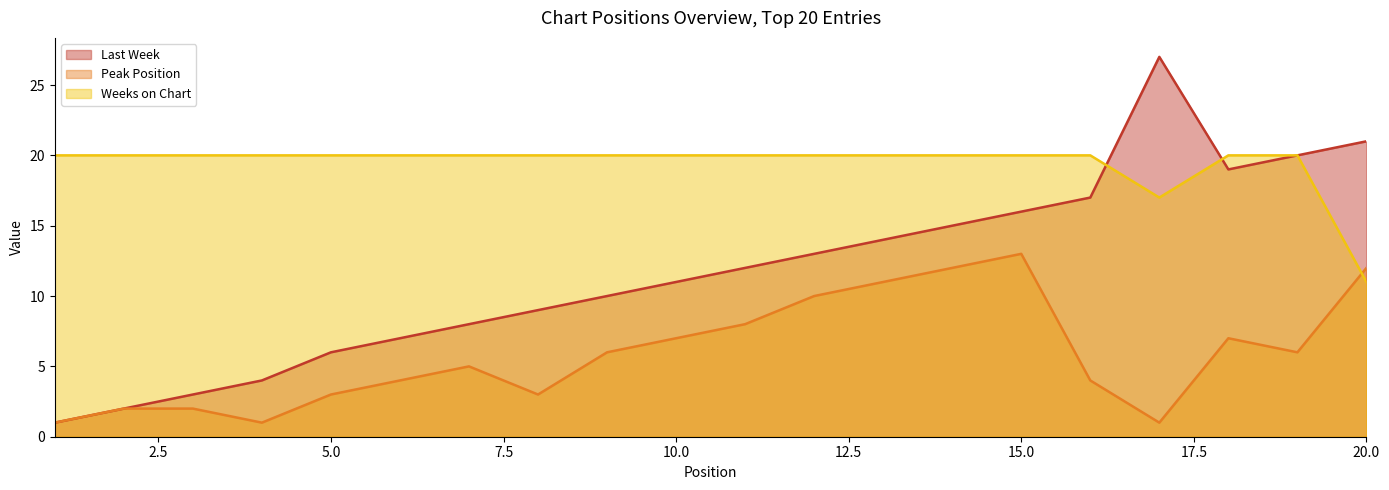

What are all the series names shown in the legend?

Last Week, Peak Position, Weeks on Chart